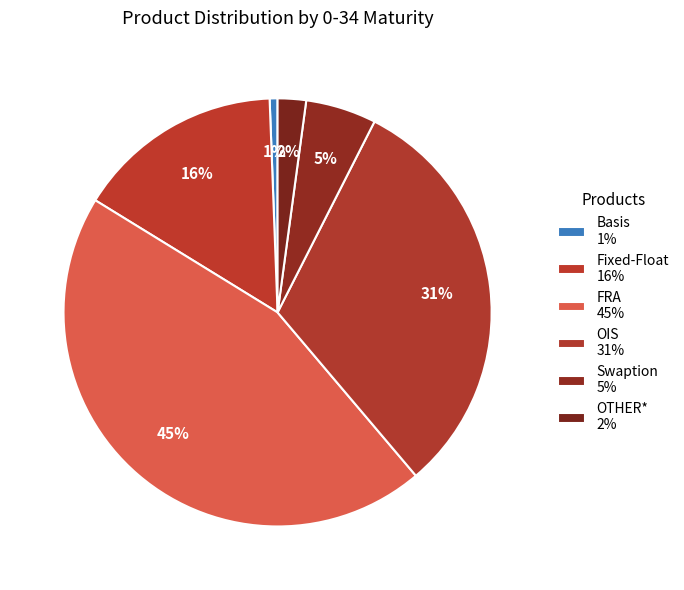

How many segments does this pie chart have?

6